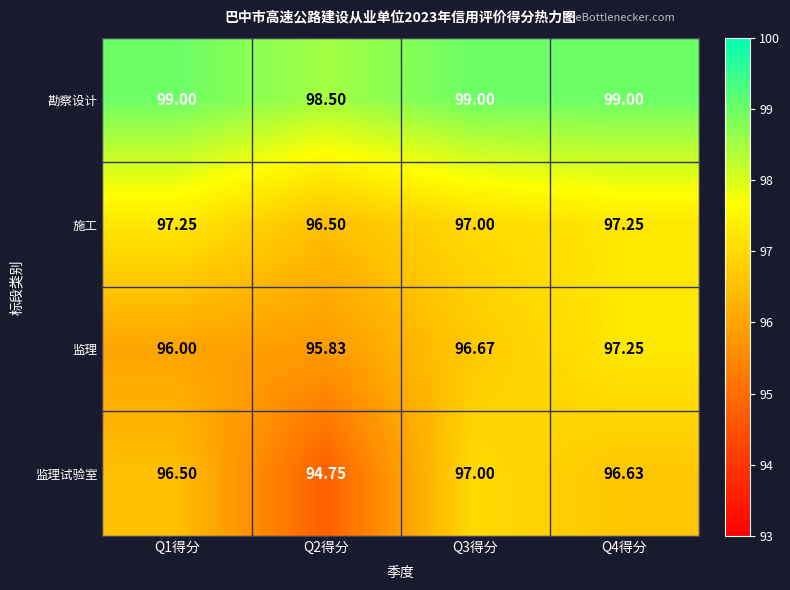

Is the value of 监理 at Q3得分 greater than the value of 施工 at Q2得分?

Yes